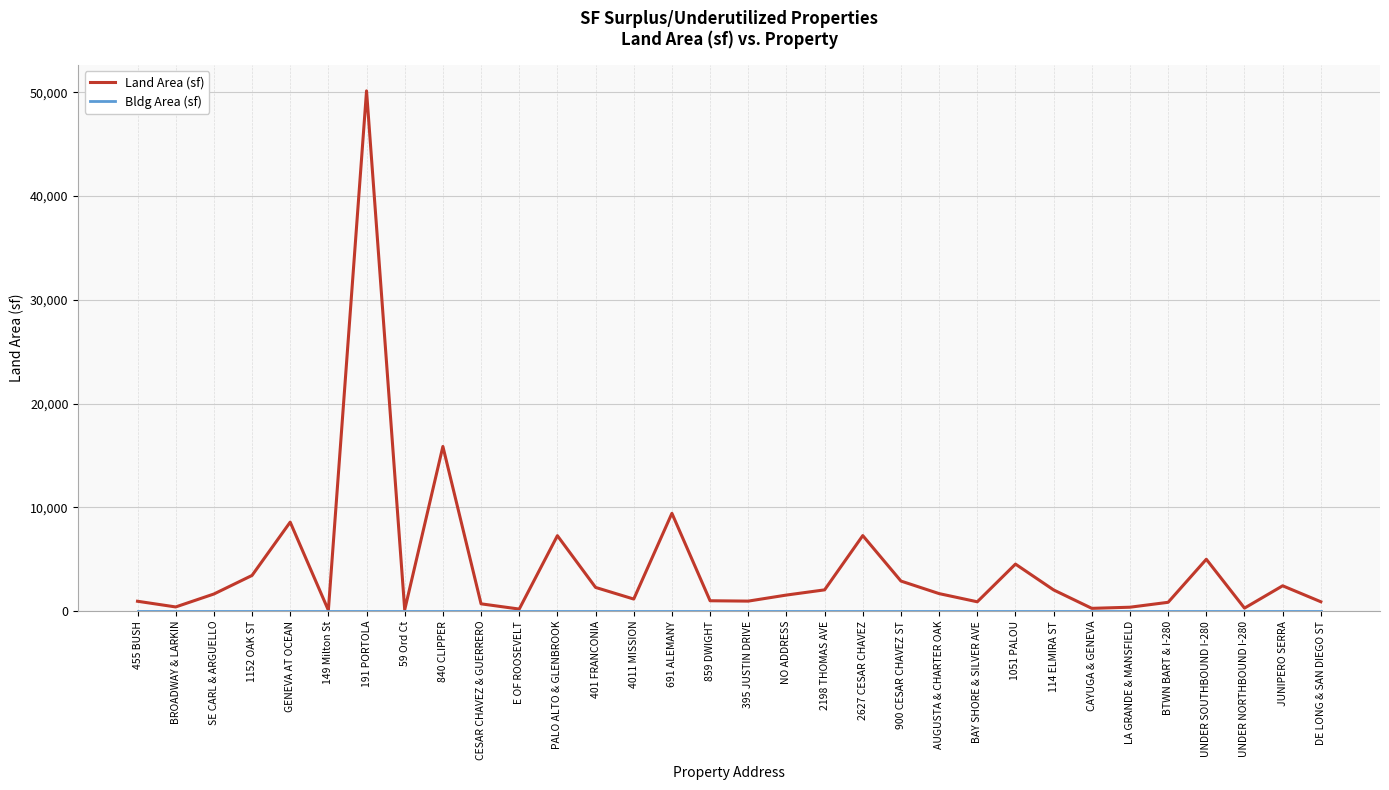

At how many categories does at least one series exceed 17784?

1